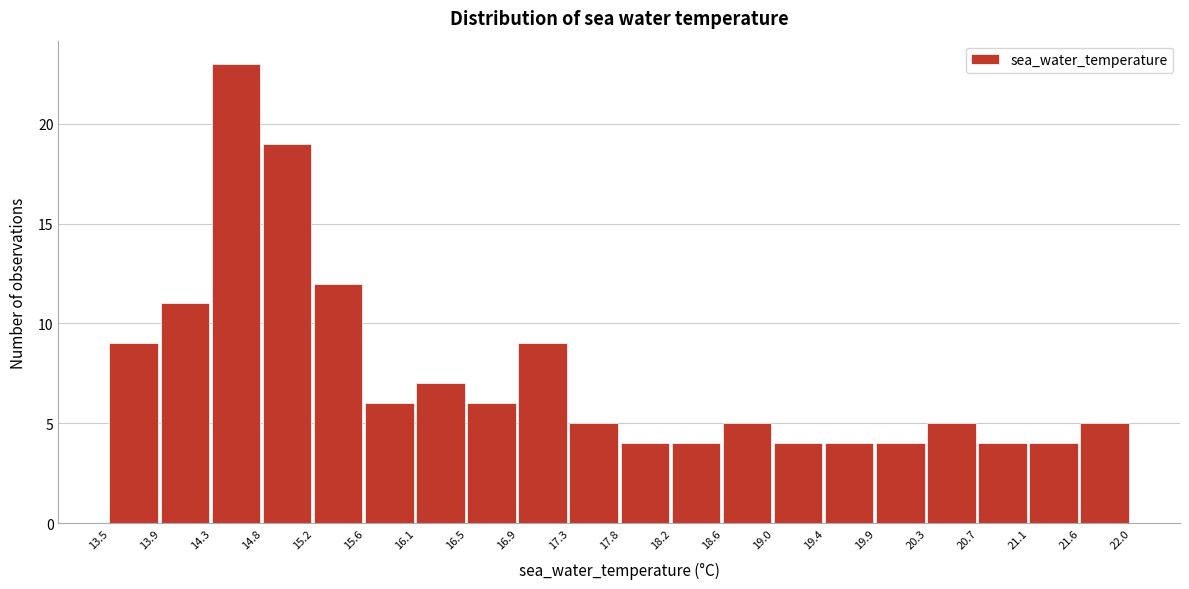

What is the height of the bar covering 13.9 to 14.3 on the x-axis? The values are not printed on the chart, so give them approximately, as read against the axis.

11